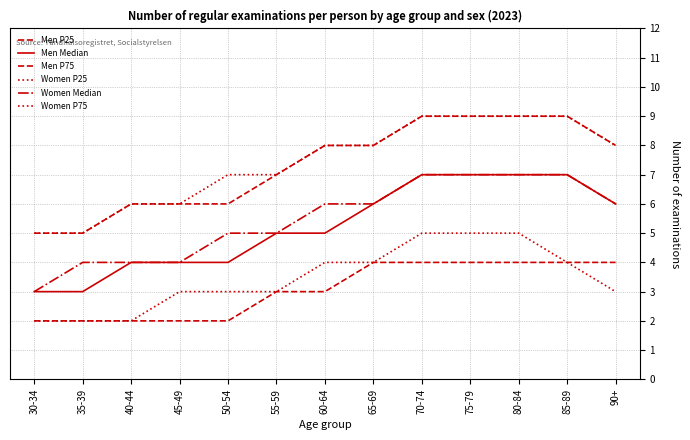

Reading left to right, what are all the values shown in this chart?

Men P25: 2	2	2	2	2	3	3	4	4	4	4	4	4
Men Median: 3	3	4	4	4	5	5	6	7	7	7	7	6
Men P75: 5	5	6	6	6	7	8	8	9	9	9	9	8
Women P25: 2	2	2	3	3	3	4	4	5	5	5	4	3
Women Median: 3	4	4	4	5	5	6	6	7	7	7	7	6
Women P75: 5	5	6	6	7	7	8	8	9	9	9	9	8